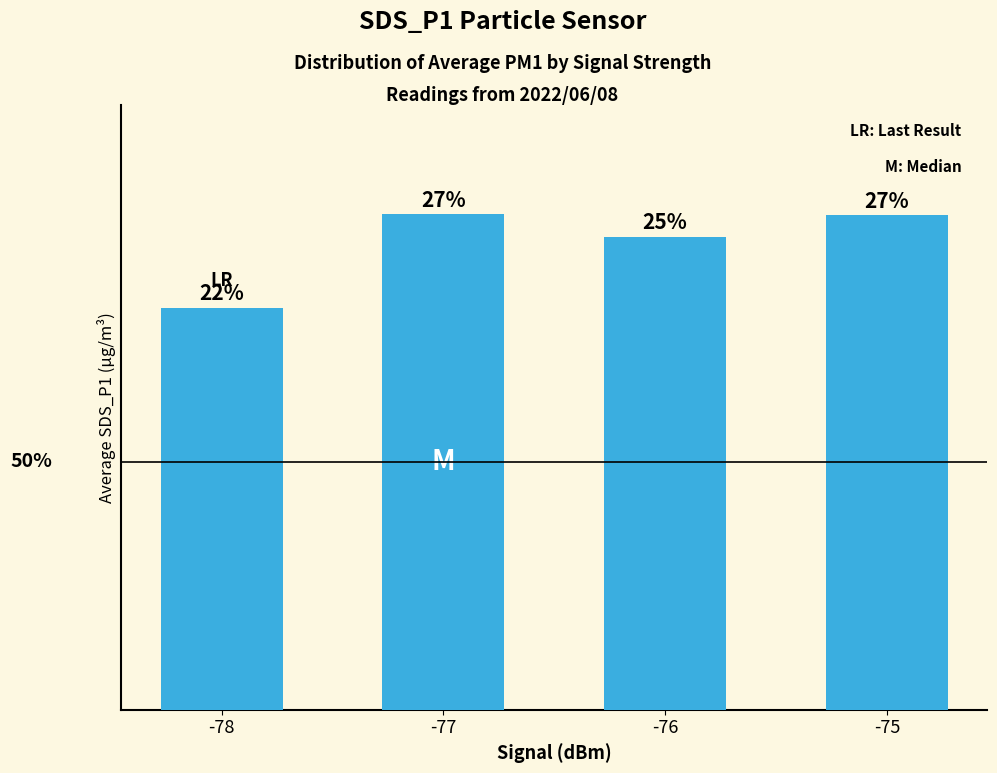

What is the sum of all values?

26.9